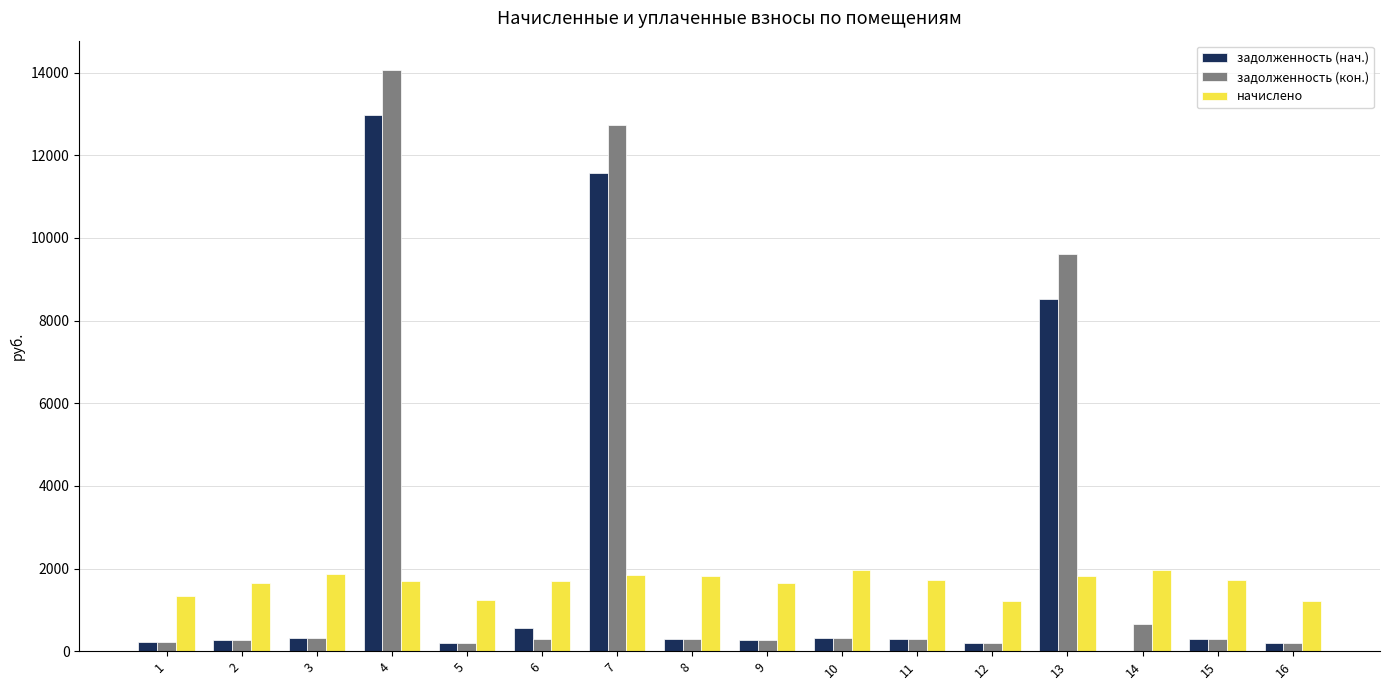

How many groups of bars are there?

16